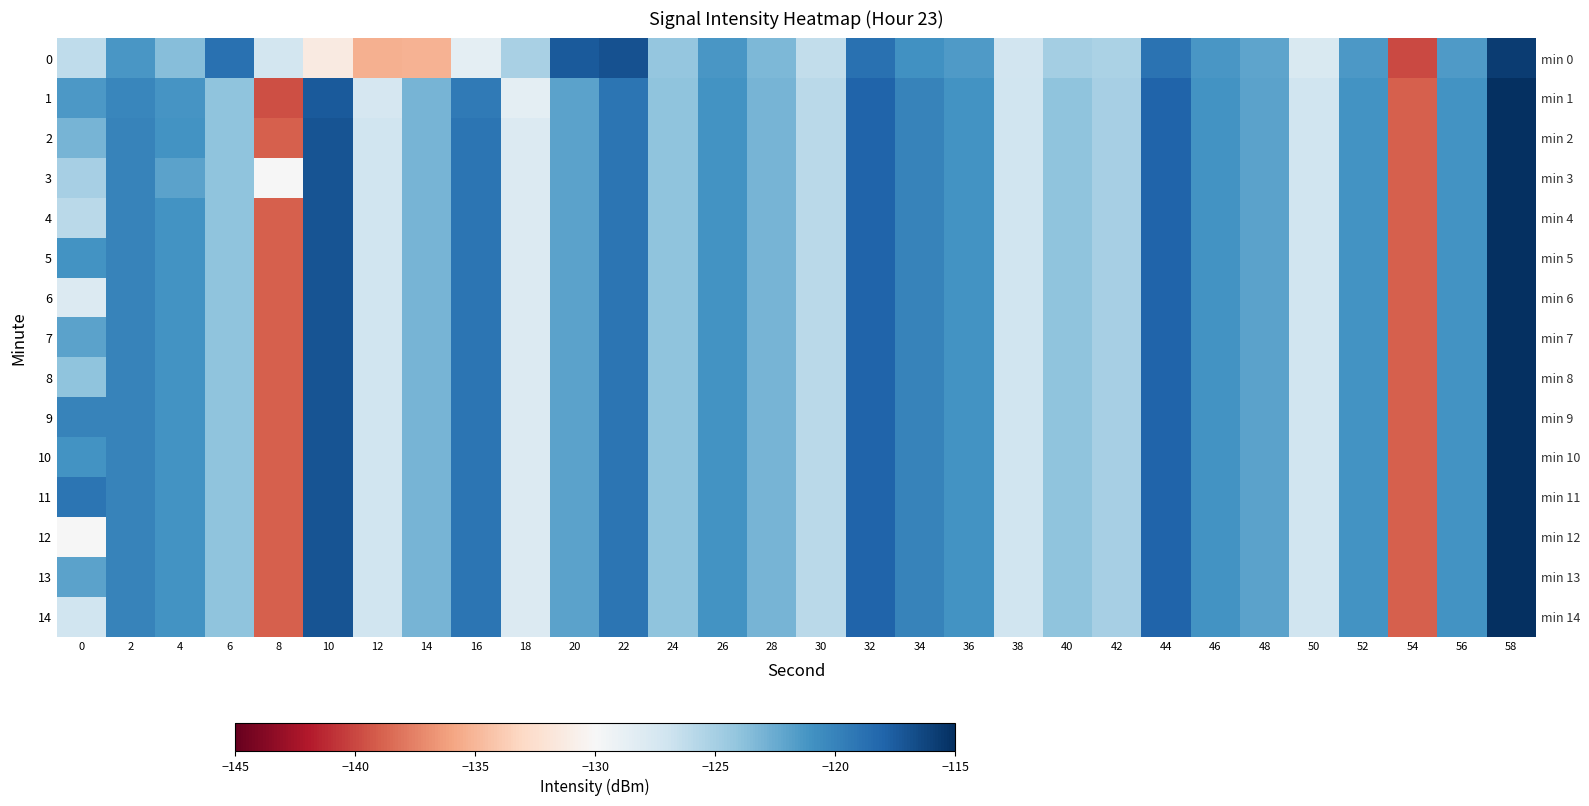

What is the difference between the maximum and minimum values in the 10 series?

24.0